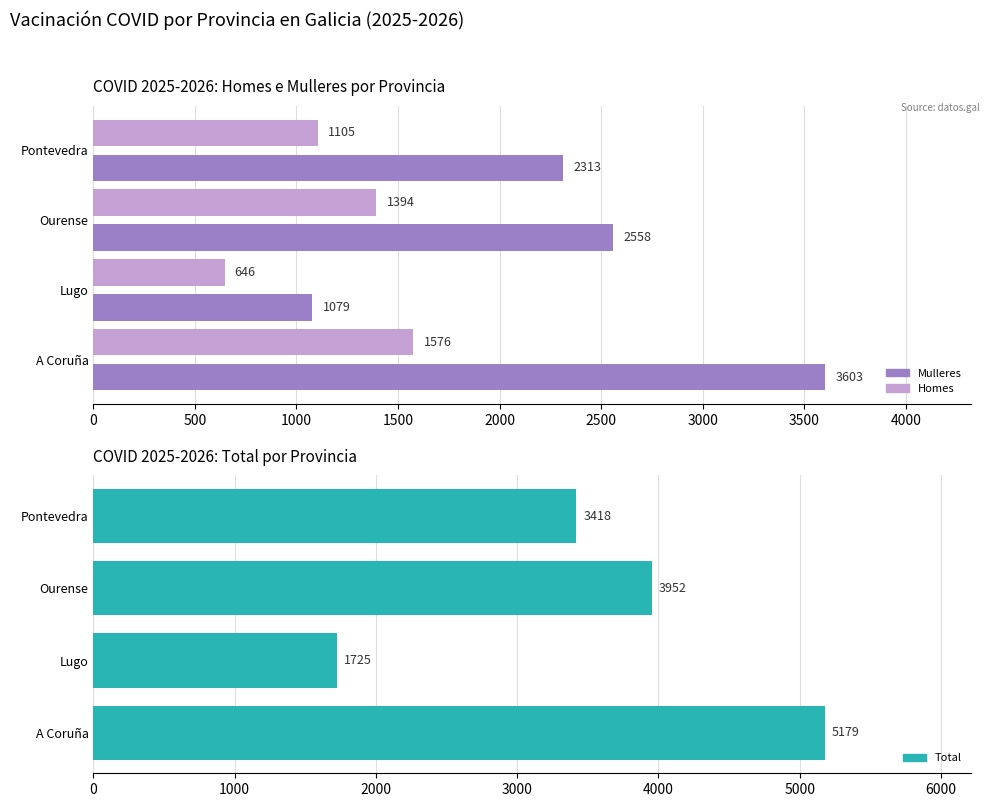

At how many categories does at least one series exceed 2216?

3